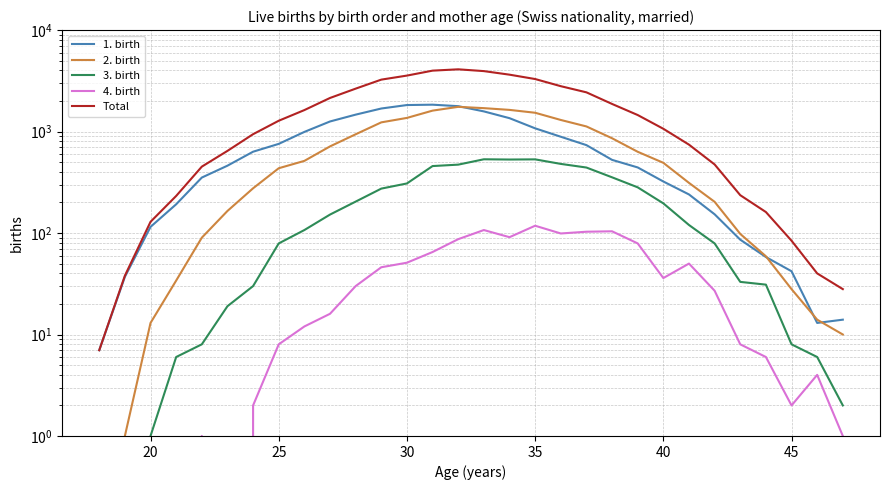

True or false: 1. birth and Total cross at least once.

False